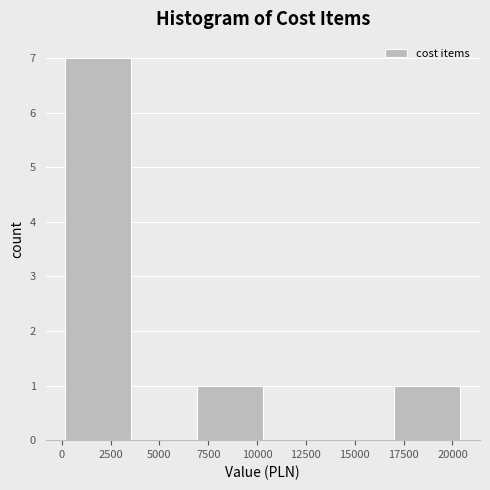

Which range on the x-axis has the tallest bar?

0 to 3500